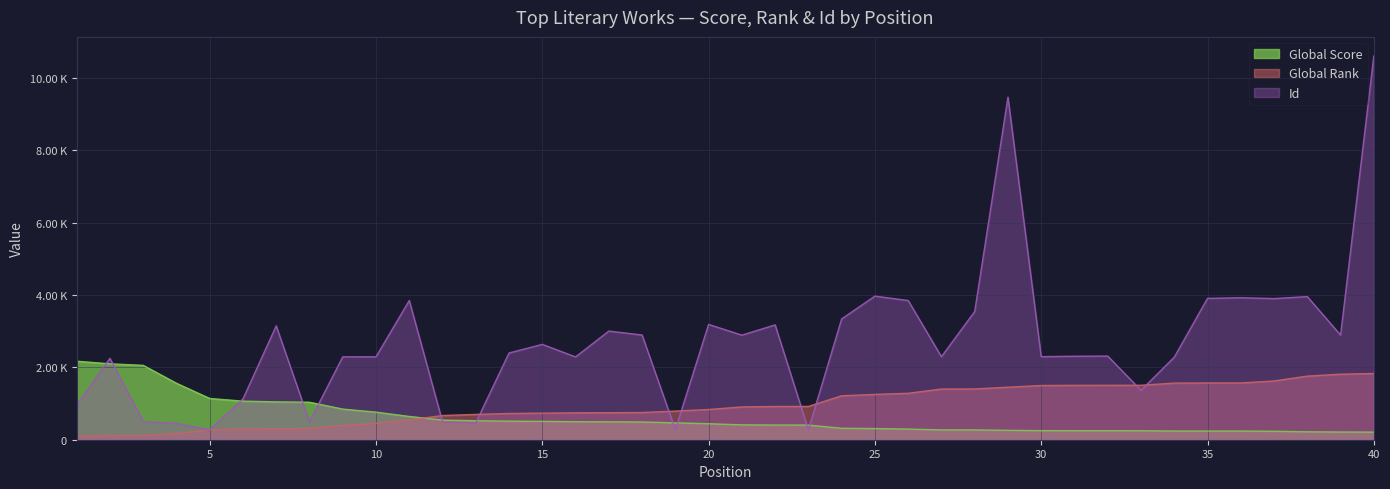

Where does the Global Score series first go above 442?

1